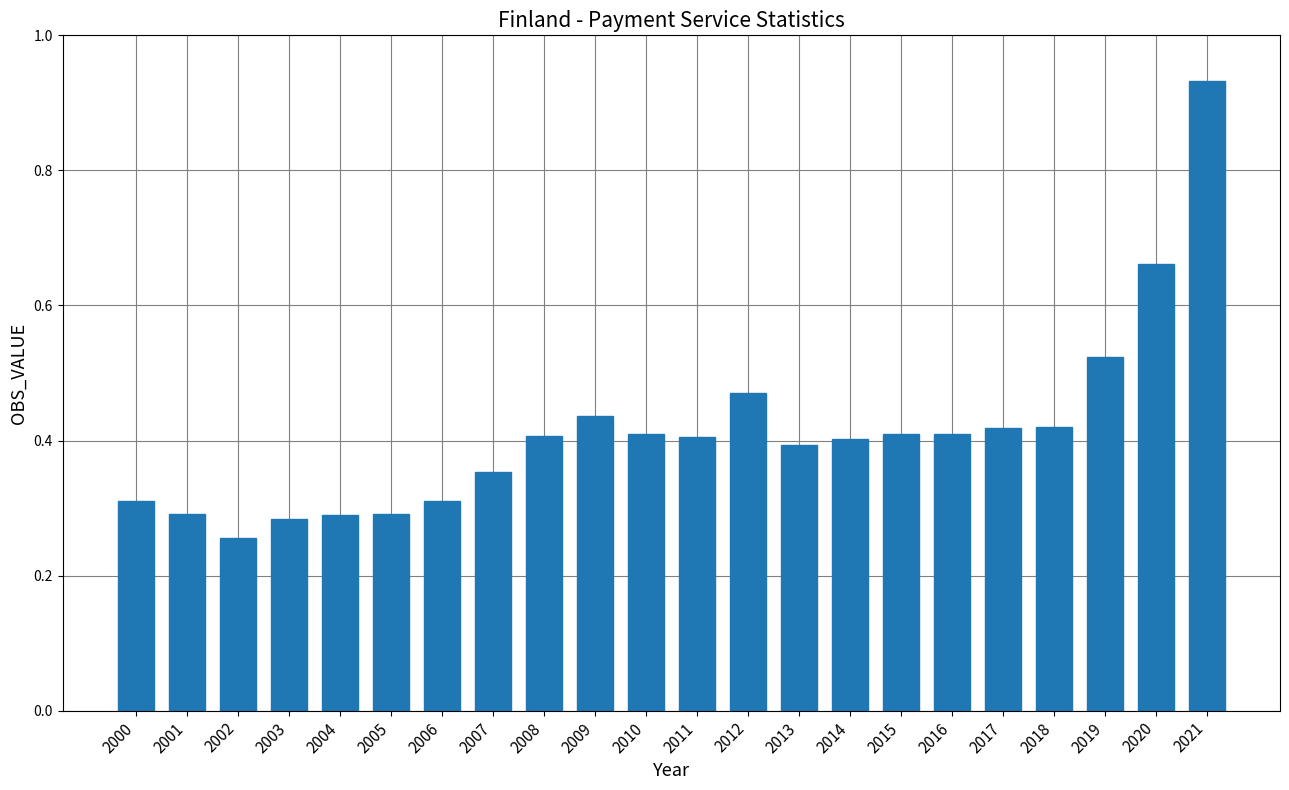

Which category has the highest value across all series?

2021